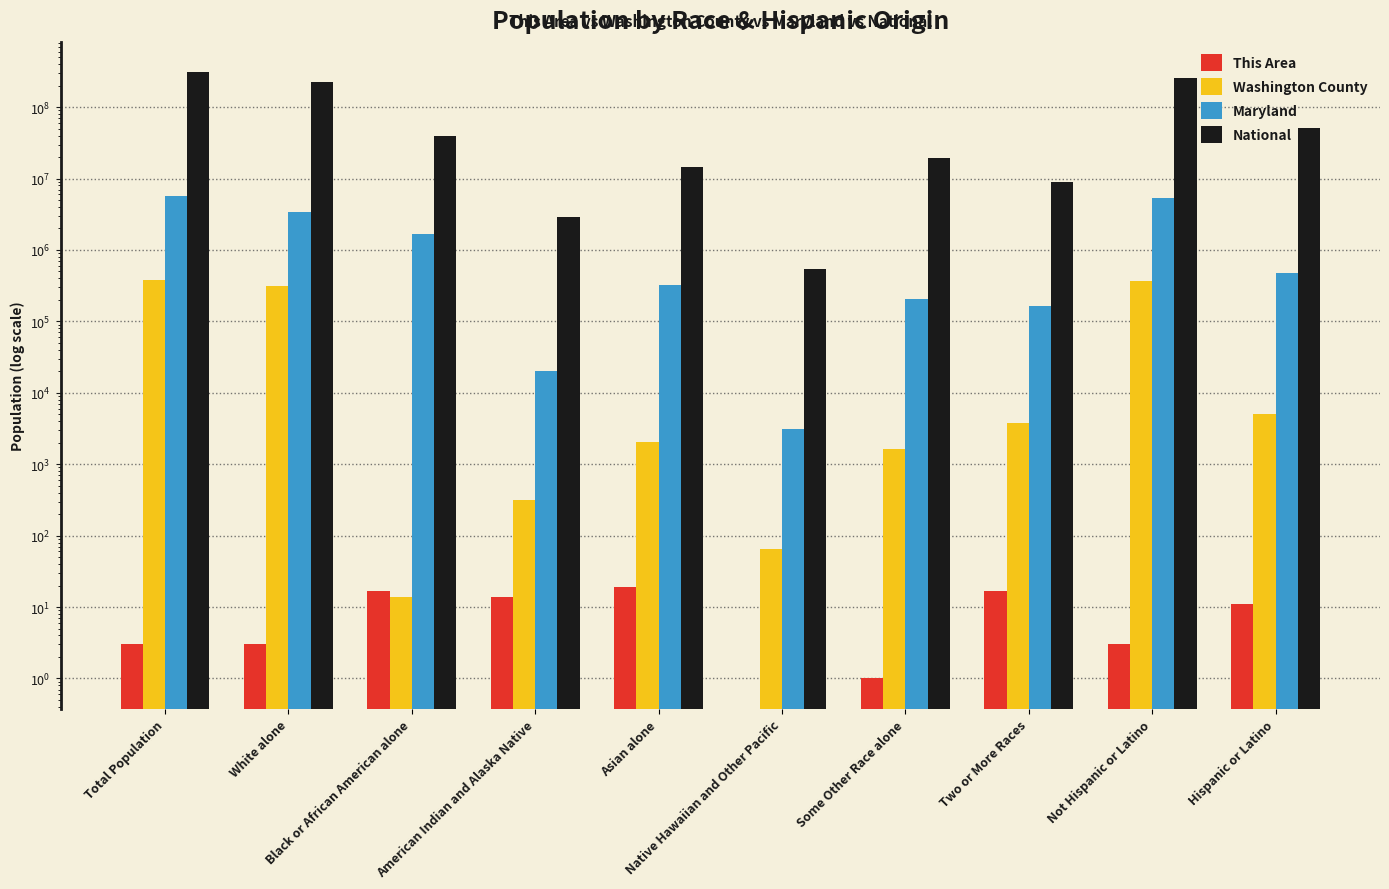

Which series has the largest range (max minus min)?

National